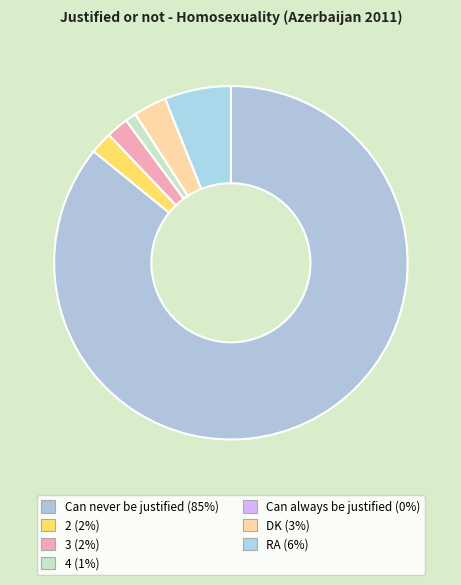

True or false: 3 accounts for 11% of the total.

False